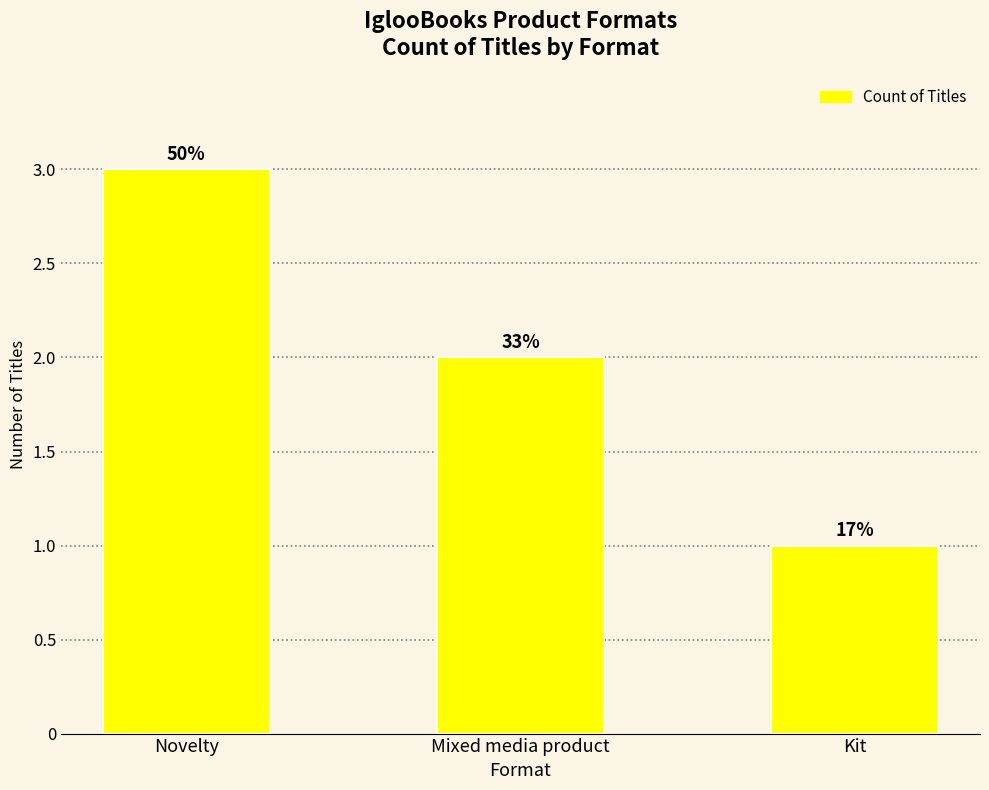

Where does the data first go above 2?

Novelty